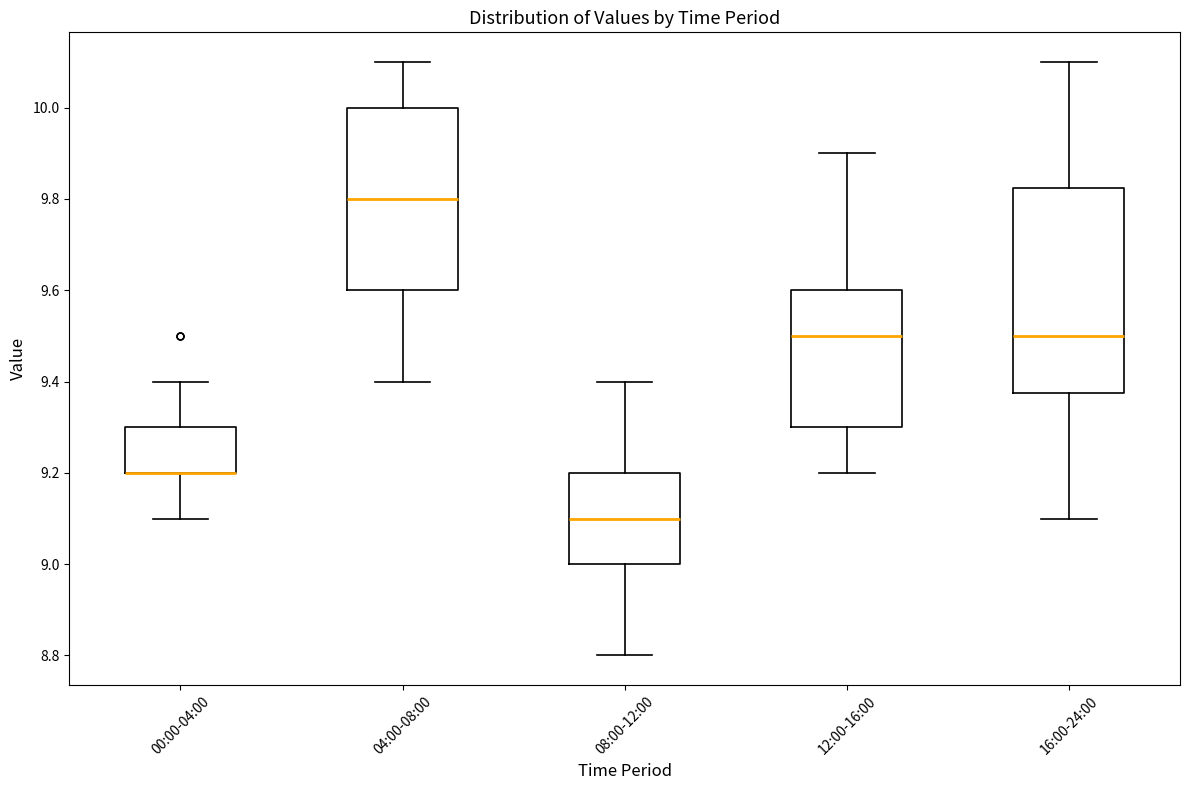

Reading left to right, read every box against the y-axis: the position of its median line, the range the box covers, and the ends of its whiskers. The values are not printed on the chart, so give them approximately, as read against the axis.

00:00-04:00: median 9.20 (drawn on the box's lower edge), box 9.20 to 9.30, whiskers 9.10 to 9.40
04:00-08:00: median 9.80, box 9.60 to 10.00, whiskers 9.40 to 10.10
08:00-12:00: median 9.10, box 9.00 to 9.20, whiskers 8.80 to 9.40
12:00-16:00: median 9.50, box 9.30 to 9.60, whiskers 9.20 to 9.90
16:00-24:00: median 9.50, box 9.38 to 9.82, whiskers 9.10 to 10.10